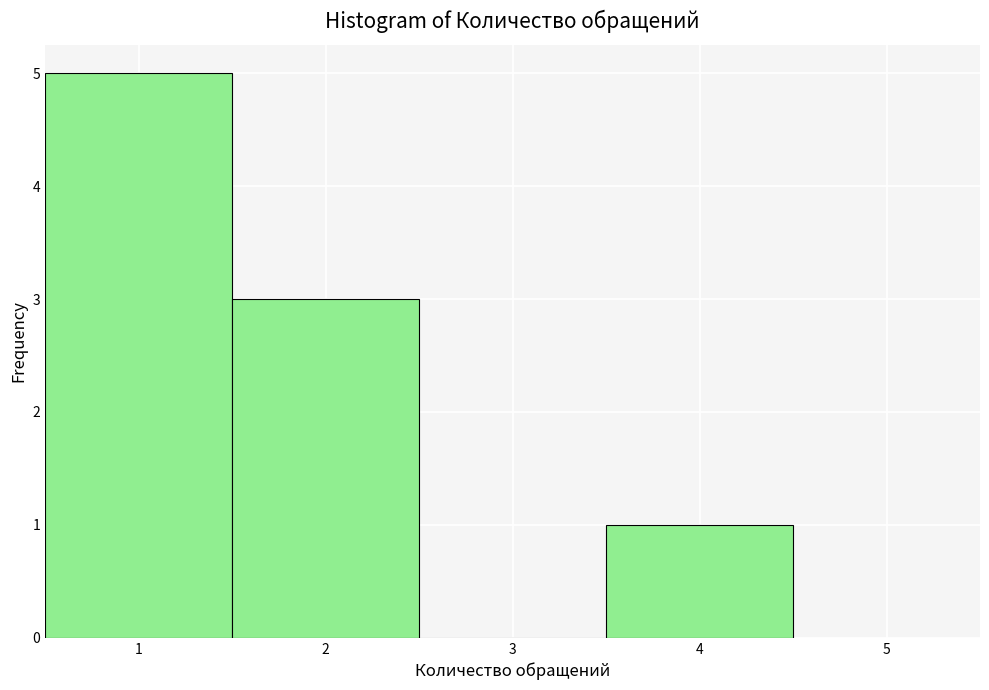

Reading left to right, transcribe this chart: for each bar, give the range it covers on the x-axis and its height. The values are not printed on the chart, so give them approximately, as read against the axis.

0.5 to 1.5: 5
1.5 to 2.5: 3
2.5 to 3.5: 0
3.5 to 4.5: 1